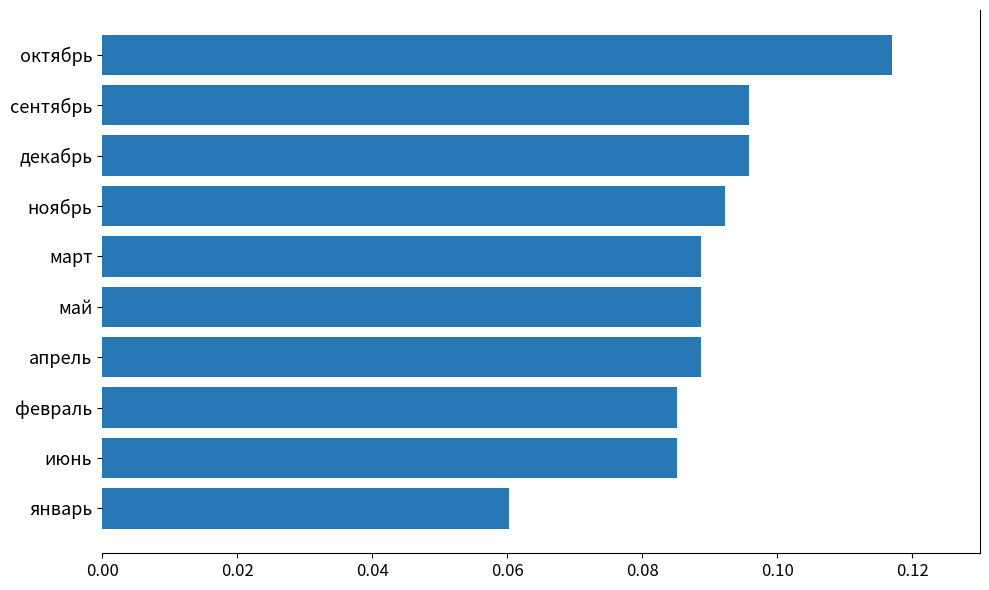

Which has a higher value, июнь or сентябрь?

сентябрь